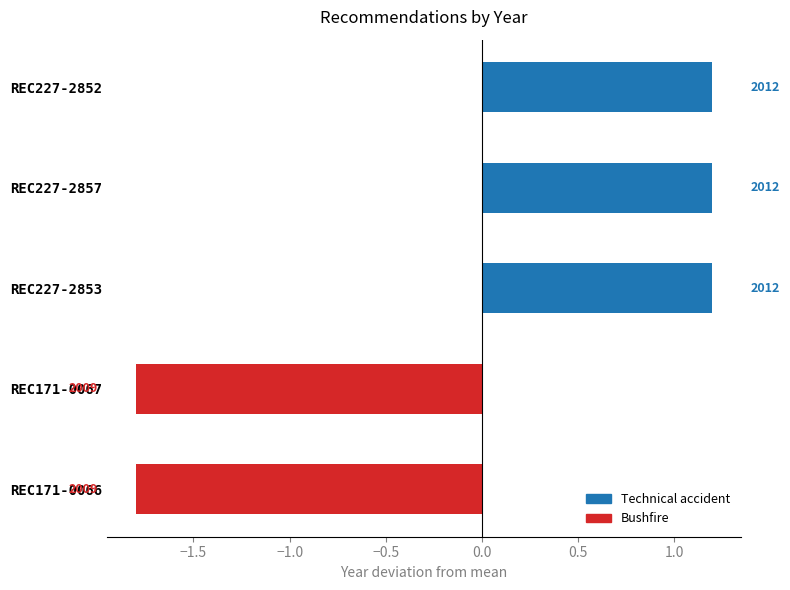

Does the chart contain any negative values?

Yes